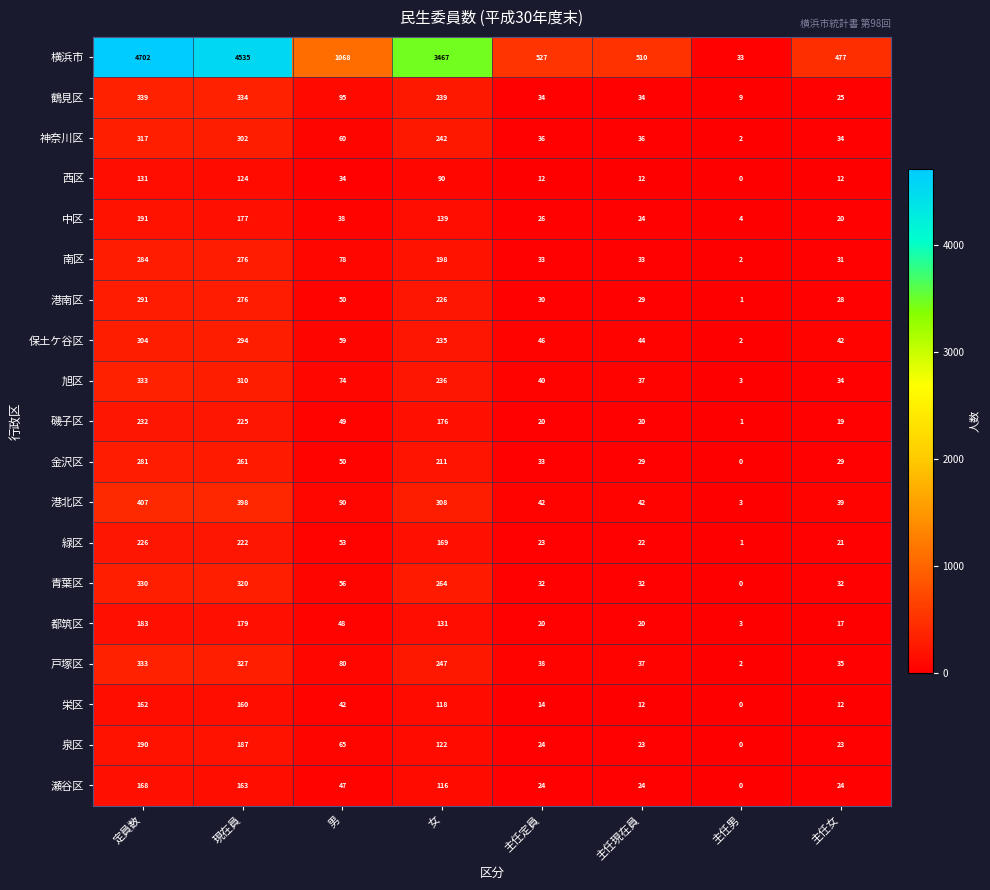

Between 定員数 and 主任定員, which series saw the biggest shift?

横浜市